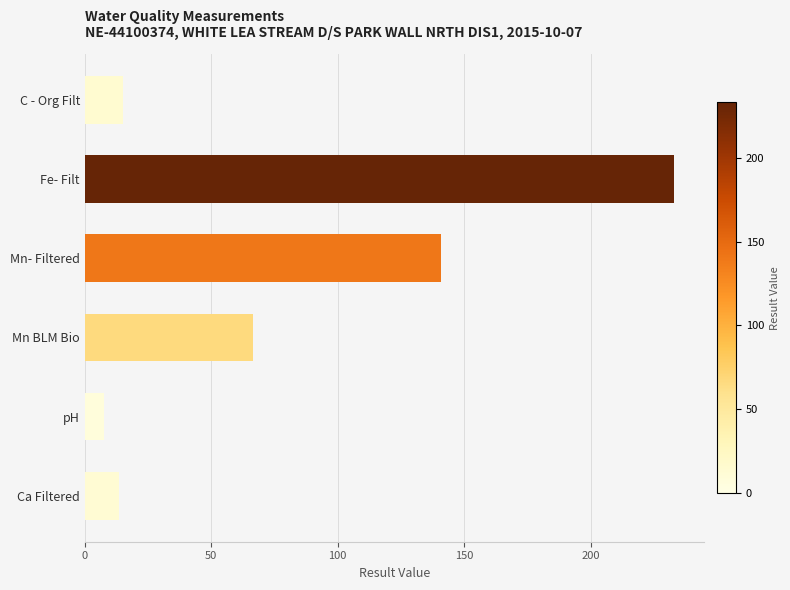

What is the sum of all values?

476.6